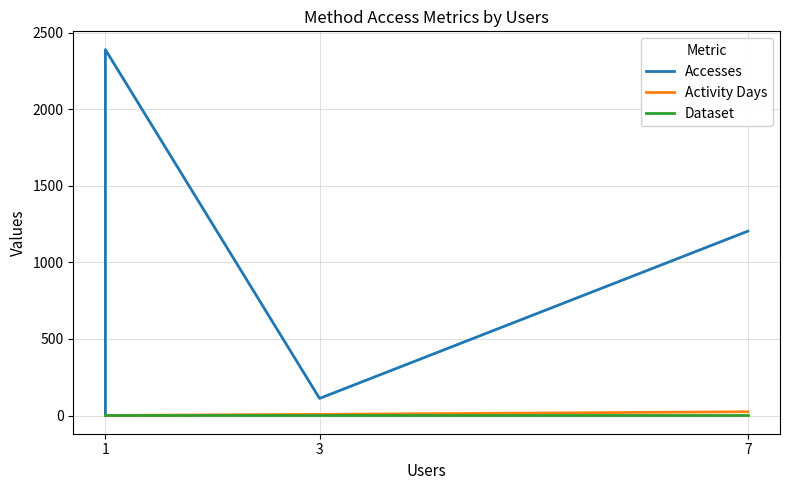

How many lines are shown in the chart?

3